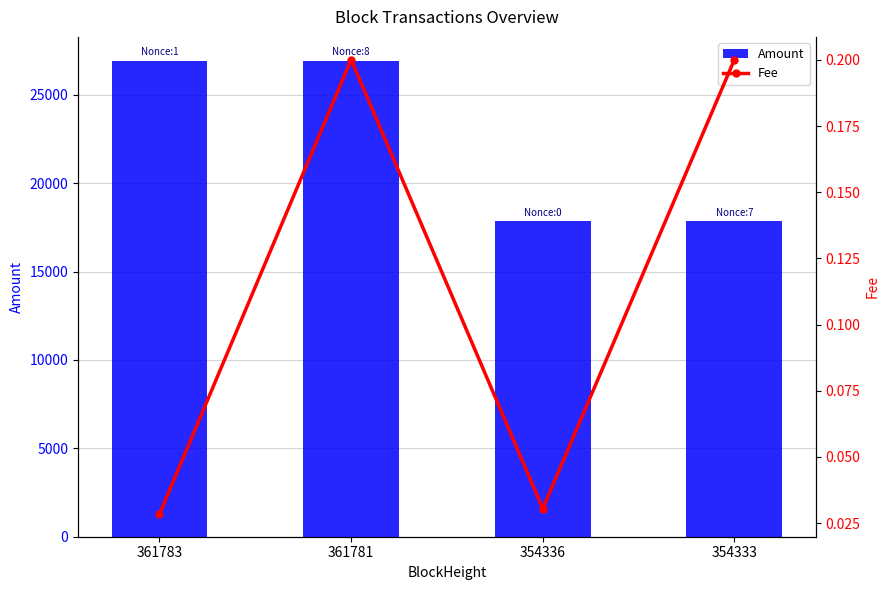

What is the value of the Amount bar at the 4th from the left?

17847.2